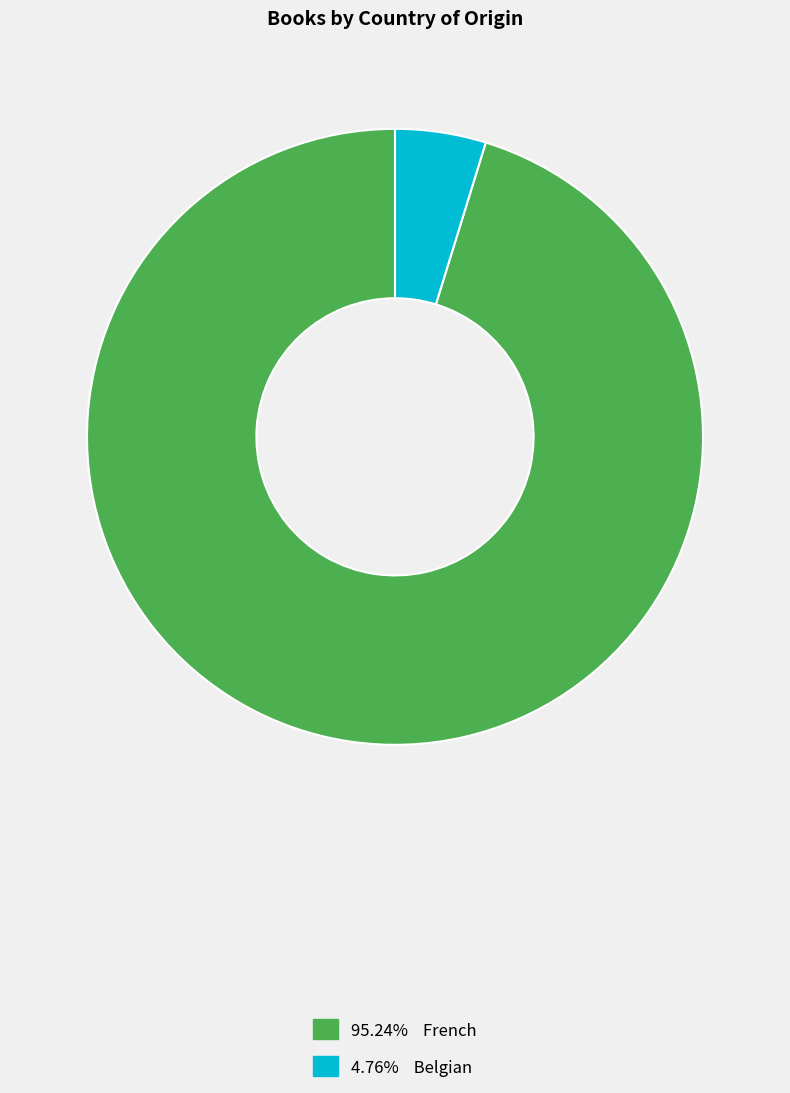

How many segments does this pie chart have?

2